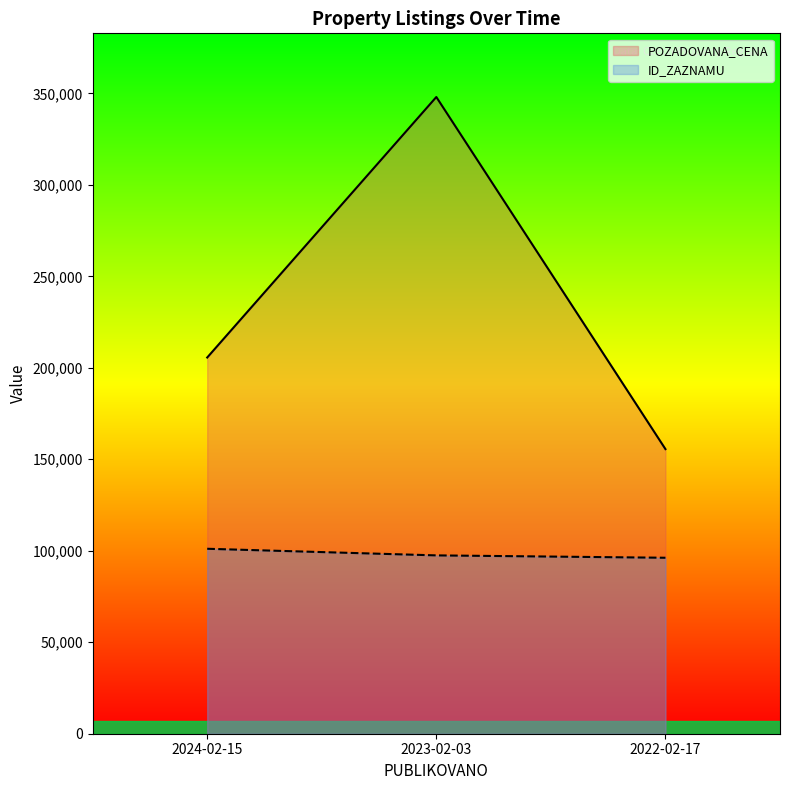

Is it true that POZADOVANA_CENA equals 205620 at 2024-02-15?

True